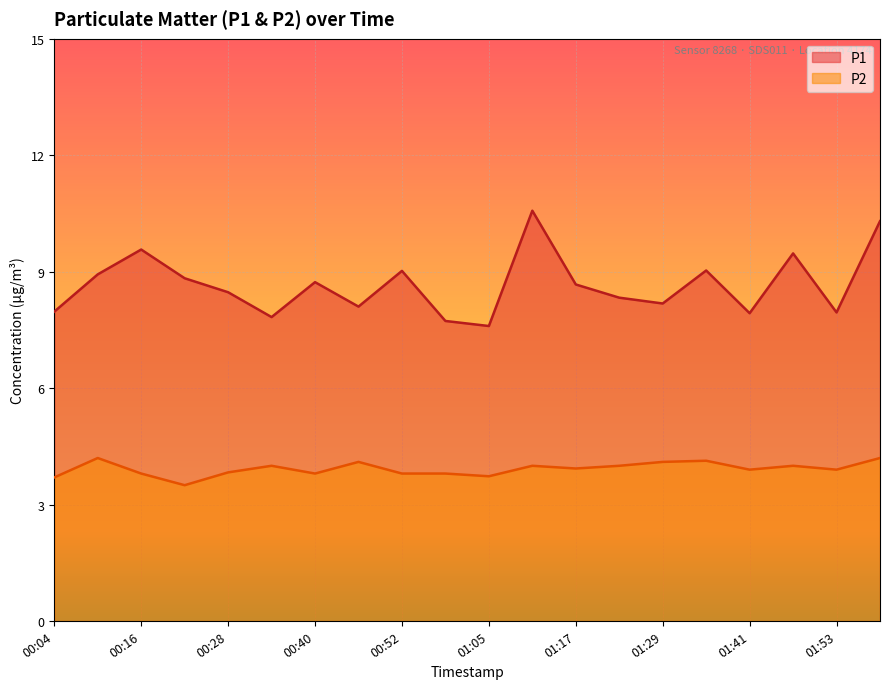

Is it true that P1 equals 8.7 at 01:17?

True